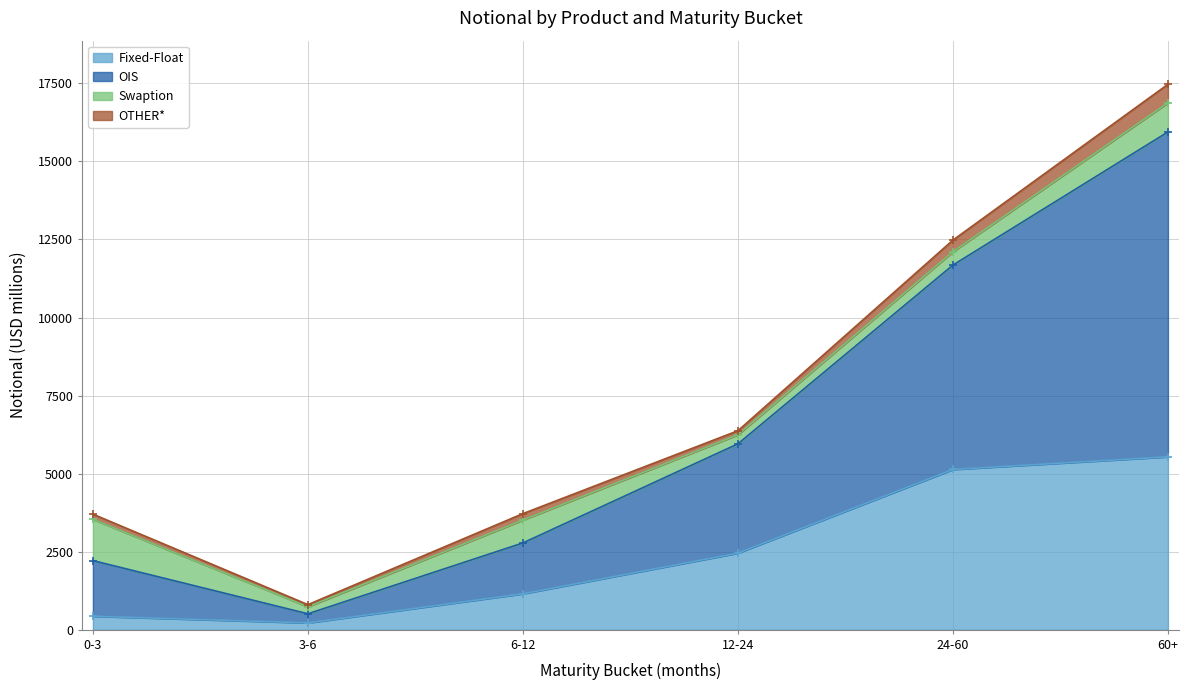

What is the label of the 1st point from the right?

60+